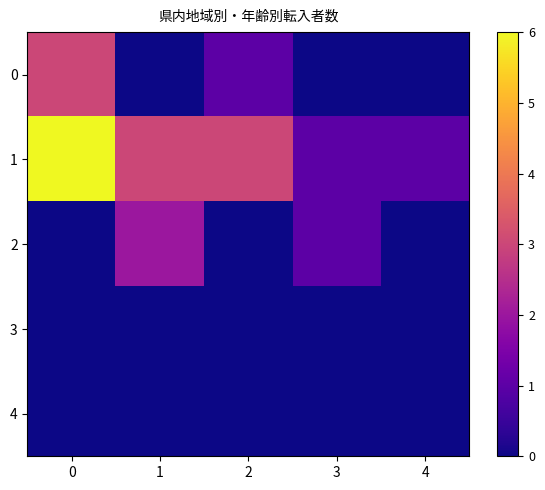

How many series are shown in this chart?

5